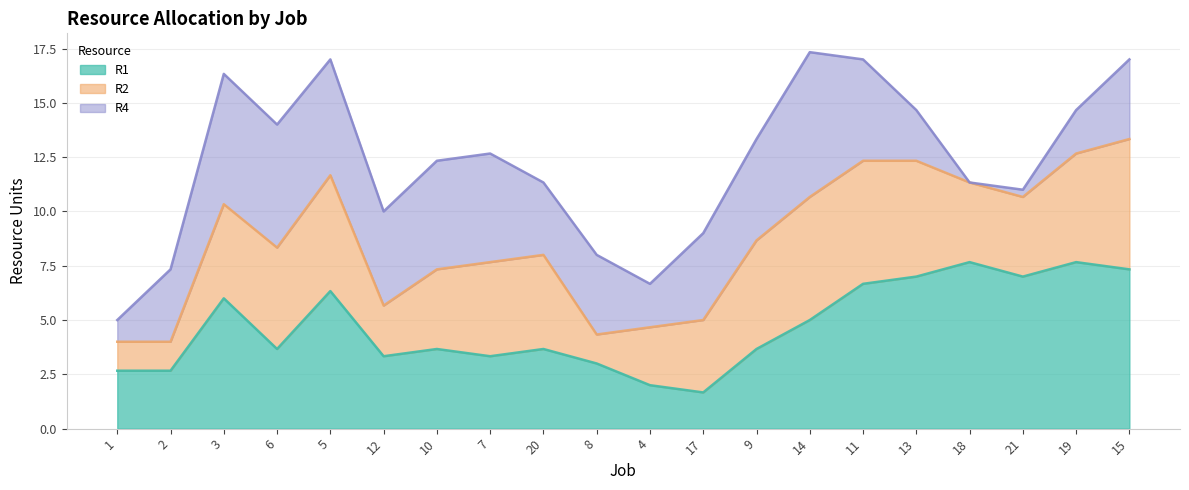

Which series has the largest total across all categories?

R1